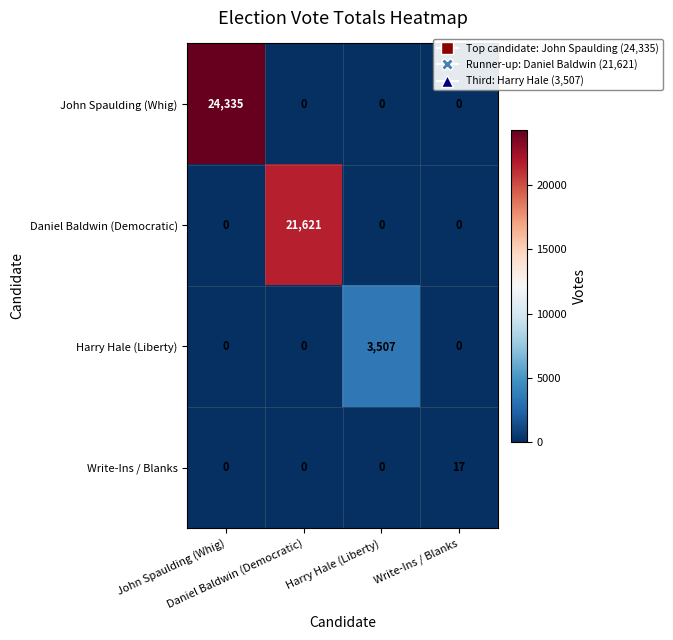

What is the maximum value shown in the chart?

24335